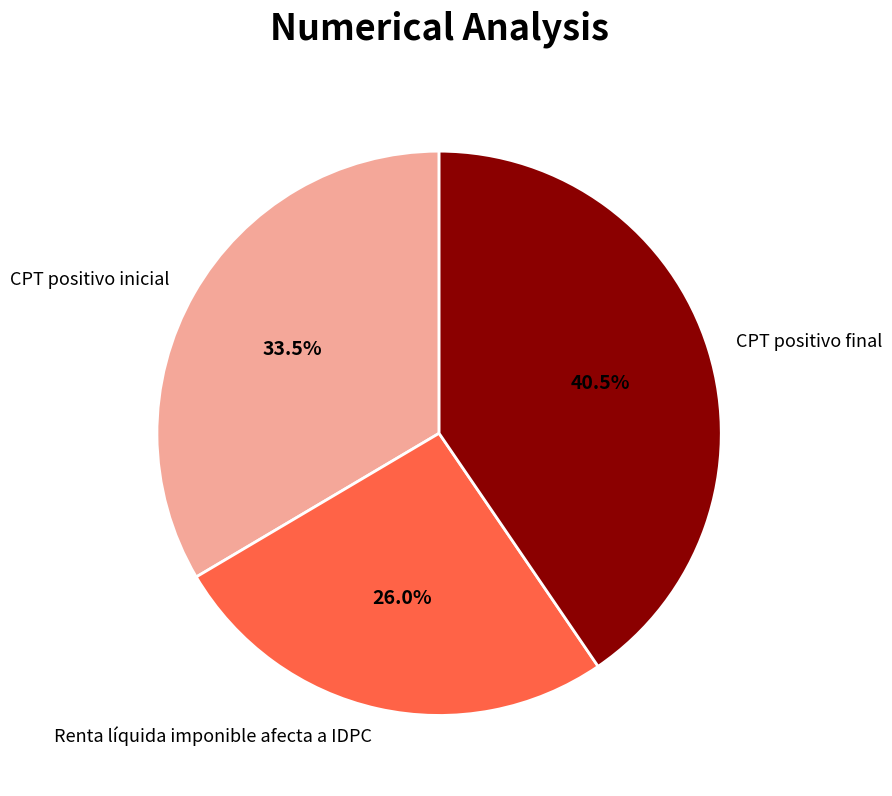

Which has a higher value, CPT positivo inicial or CPT positivo final?

CPT positivo final